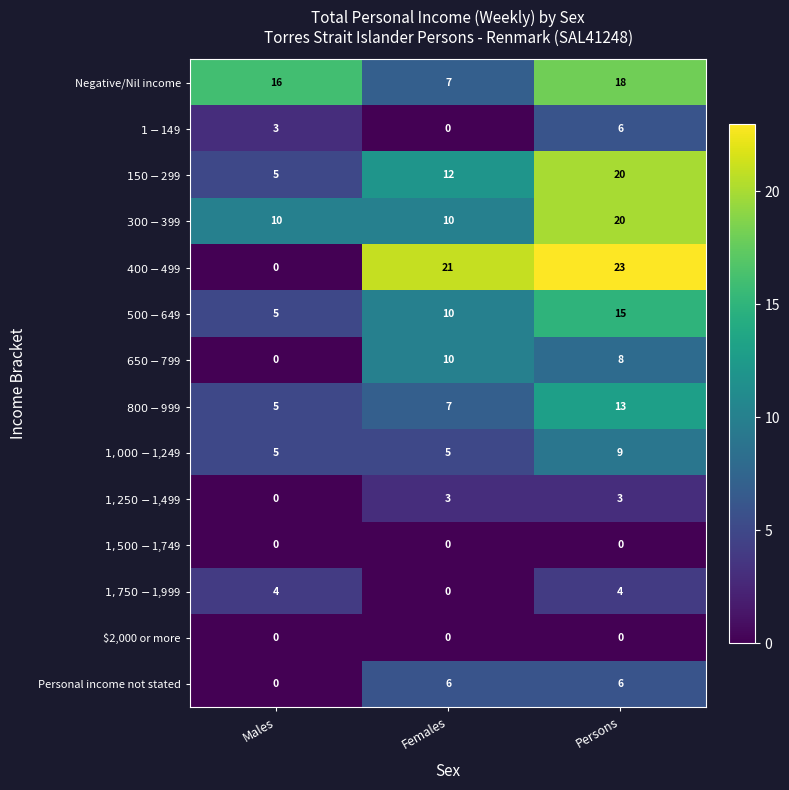

The value of $2,000 or more at Females is 0. True or false?

True